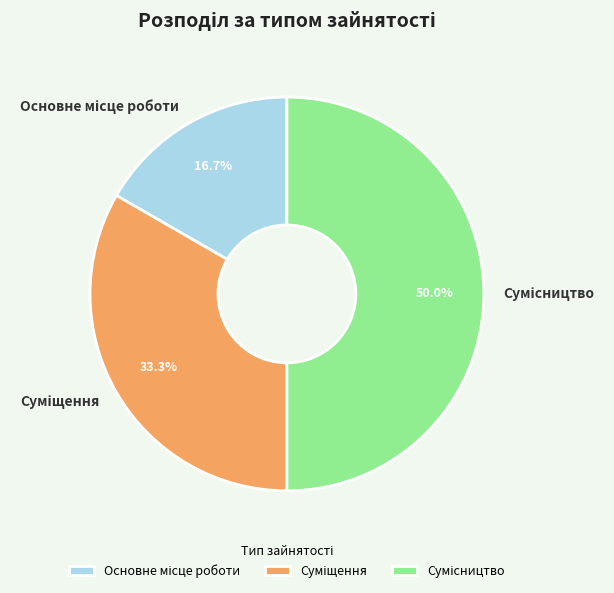

To the nearest percent, what is the average slice percentage?

33%